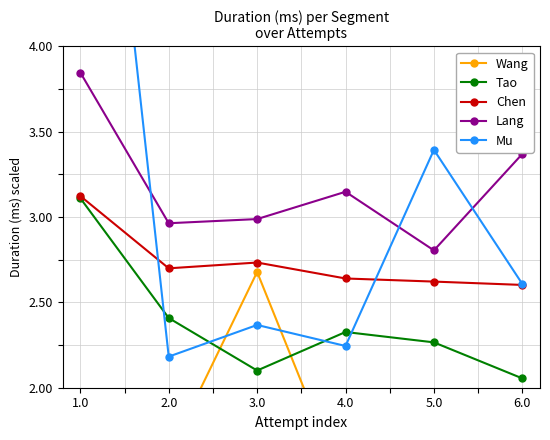

Rank the series at 4.0 from lowest to highest value.

Wang, Mu, Tao, Chen, Lang